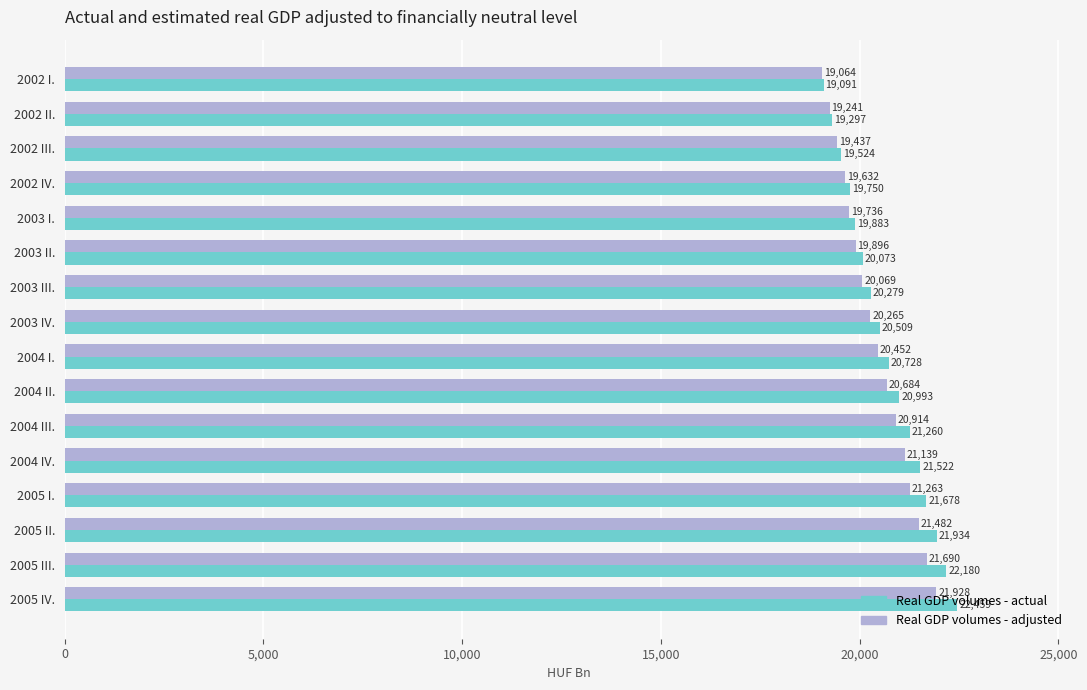

Which series has the widest spread of values?

Real GDP volumes - actual